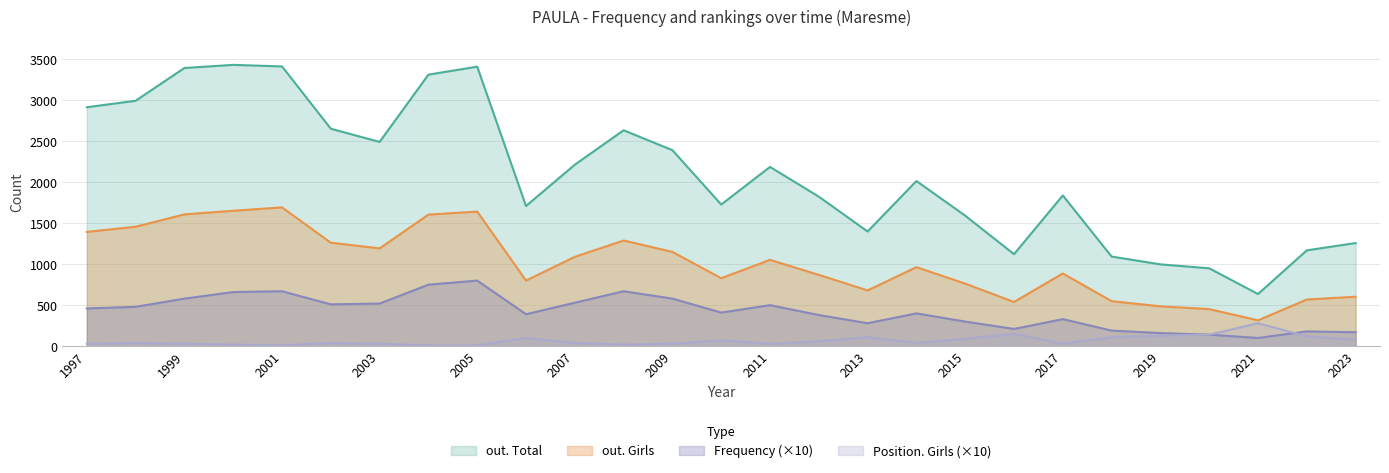

Where is the first local minimum for out. Total?

2003